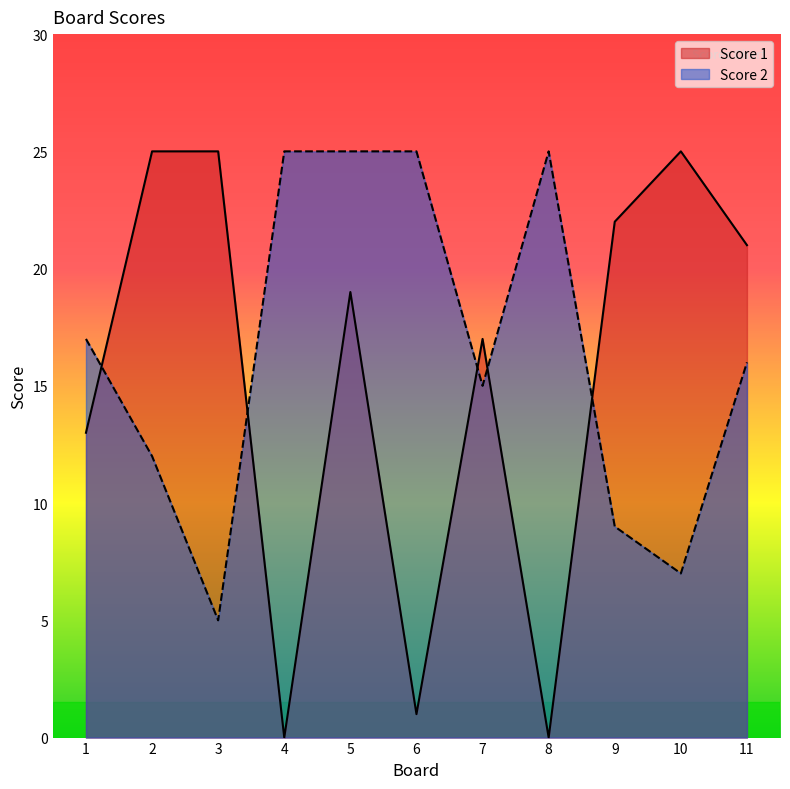

Which has a higher value, 8 or 1?

1